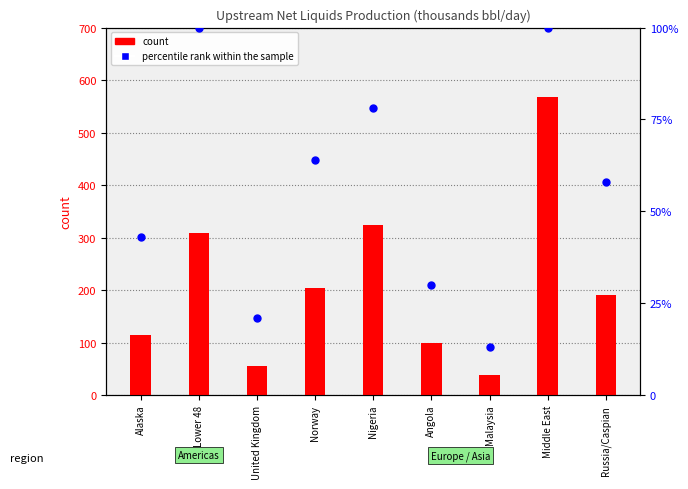

At which category is the sum across all series the highest?

Middle East